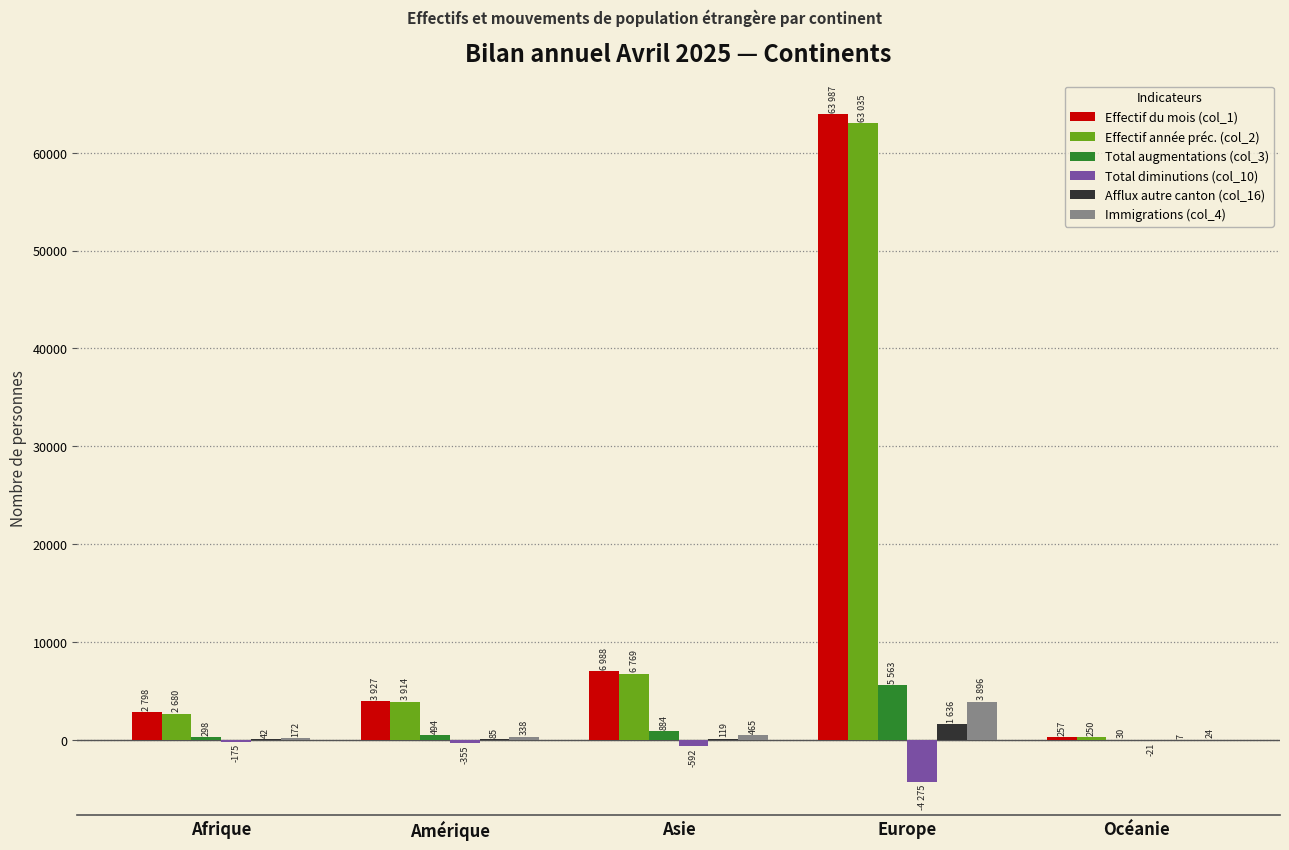

What is the average value of the Effectif du mois (col_1) series?

15591